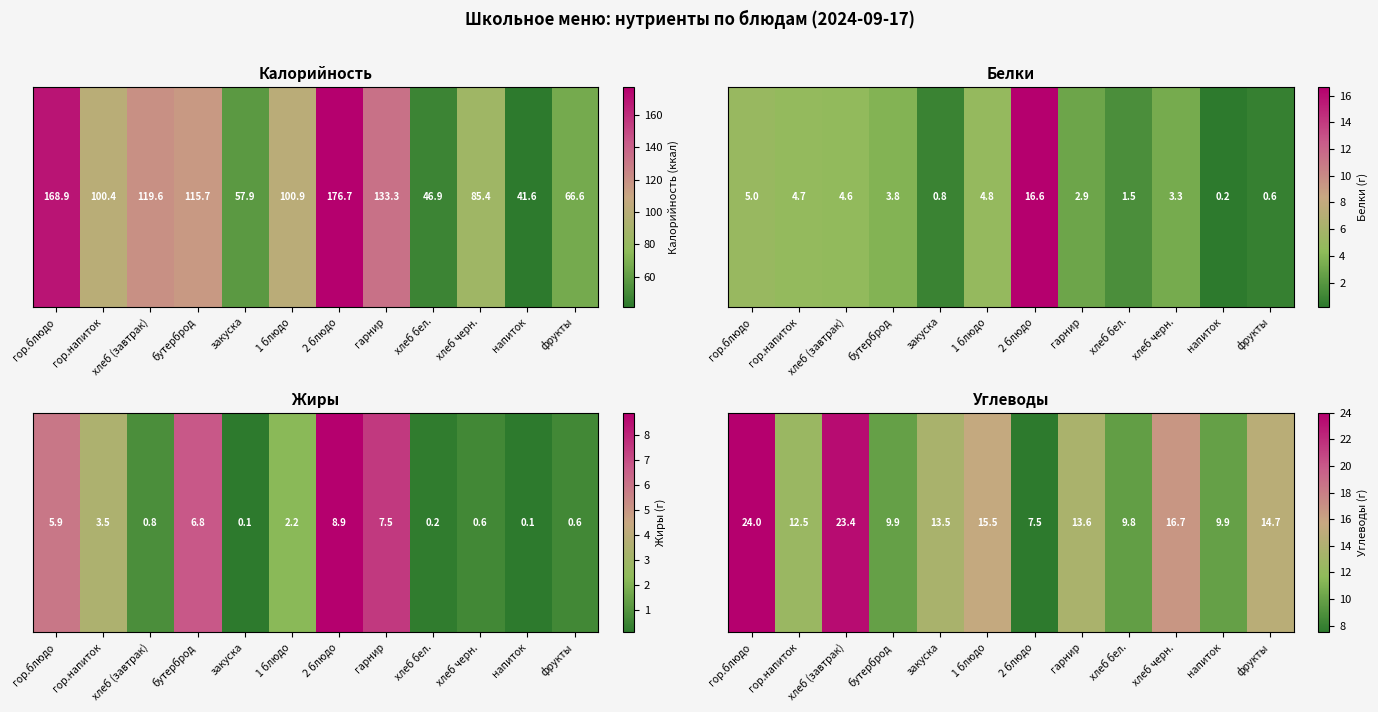

What is the difference between the second highest and second lowest values?

13.6